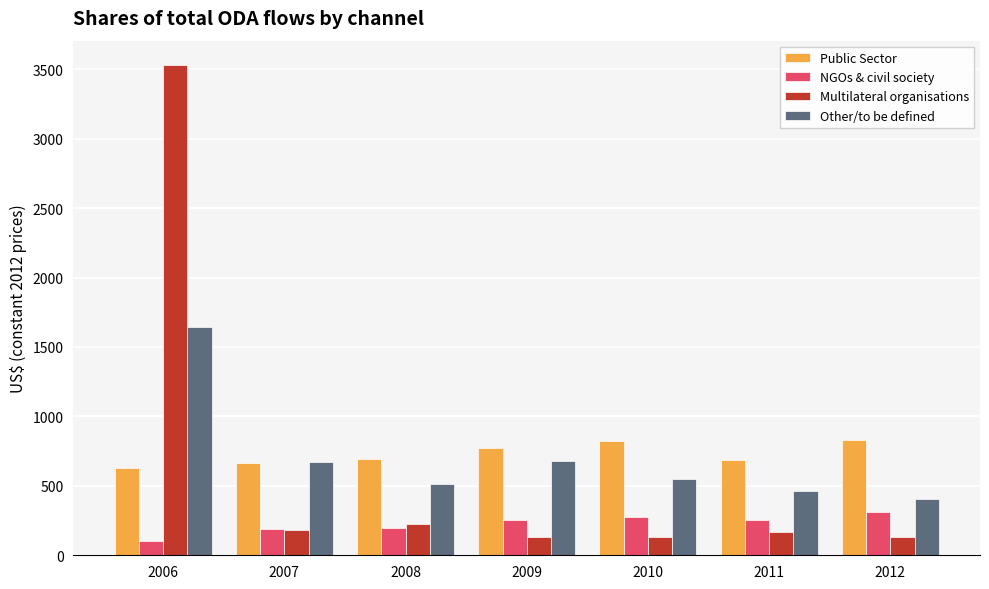

At which label is Multilateral organisations closest to 1829?

2008